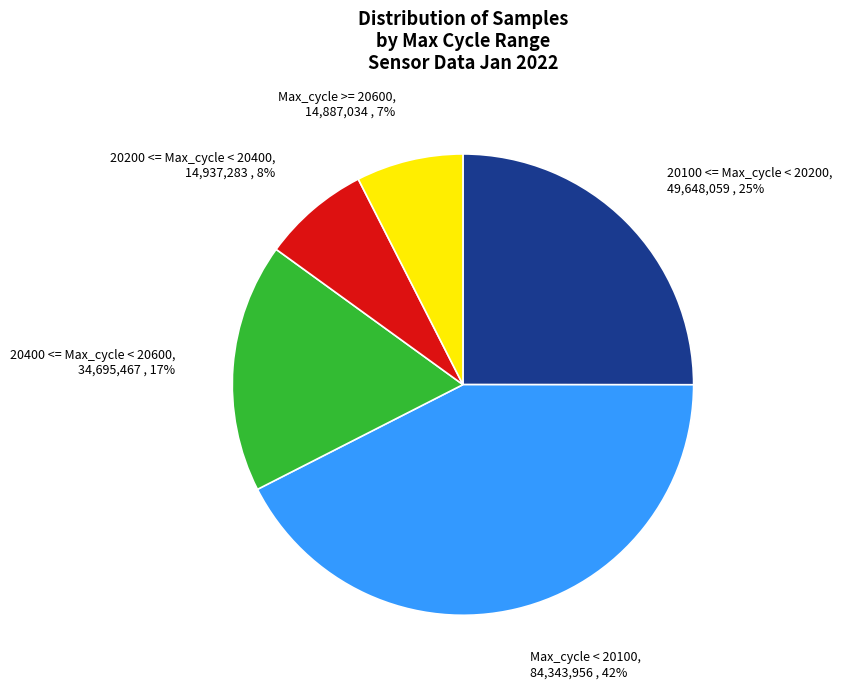

Is there a majority slice in this chart?

No